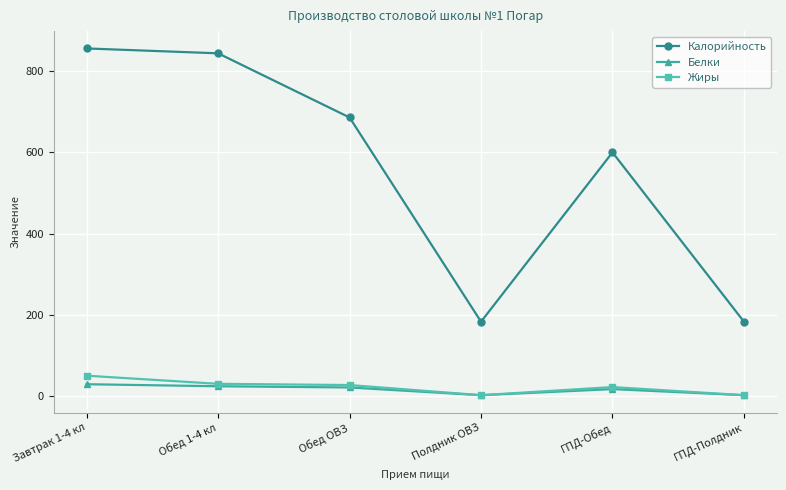

What value does the Калорийность series have at Обед 1-4 кл, to the nearest 50?

850